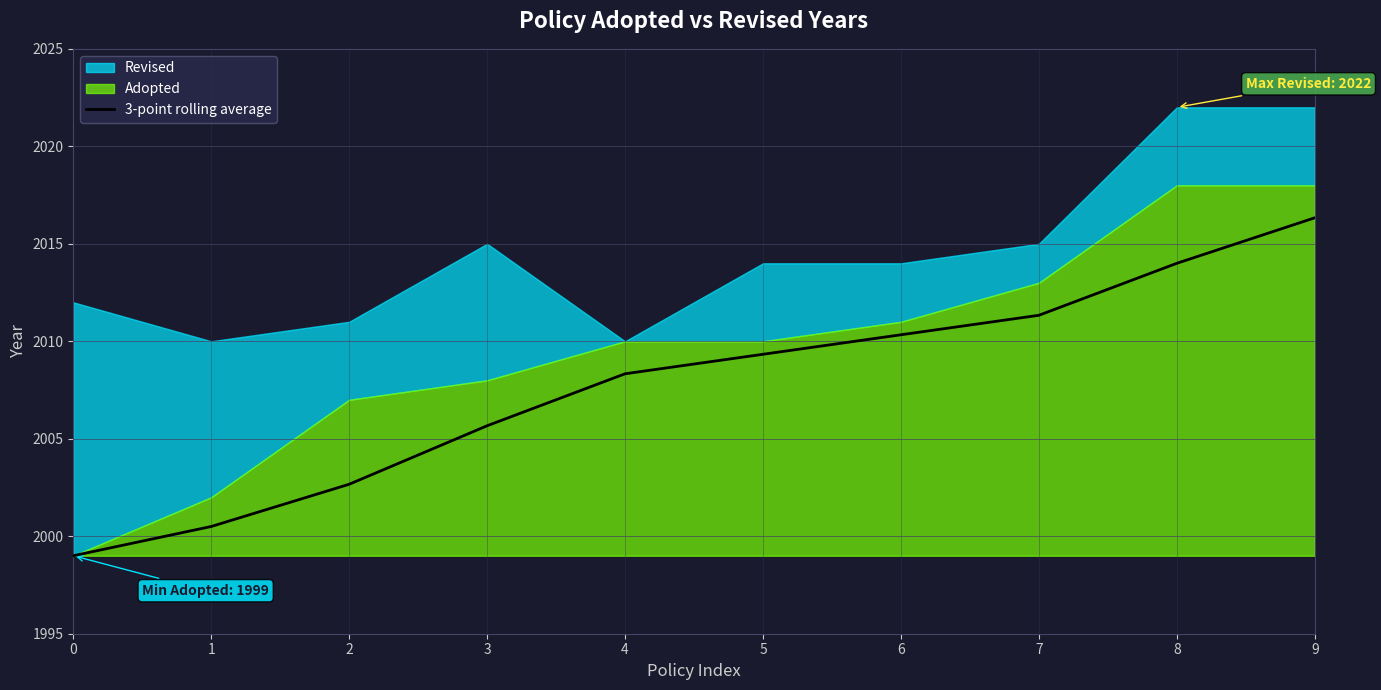

The 3-point rolling average series shows 1373.0 at 3. True or false?

False